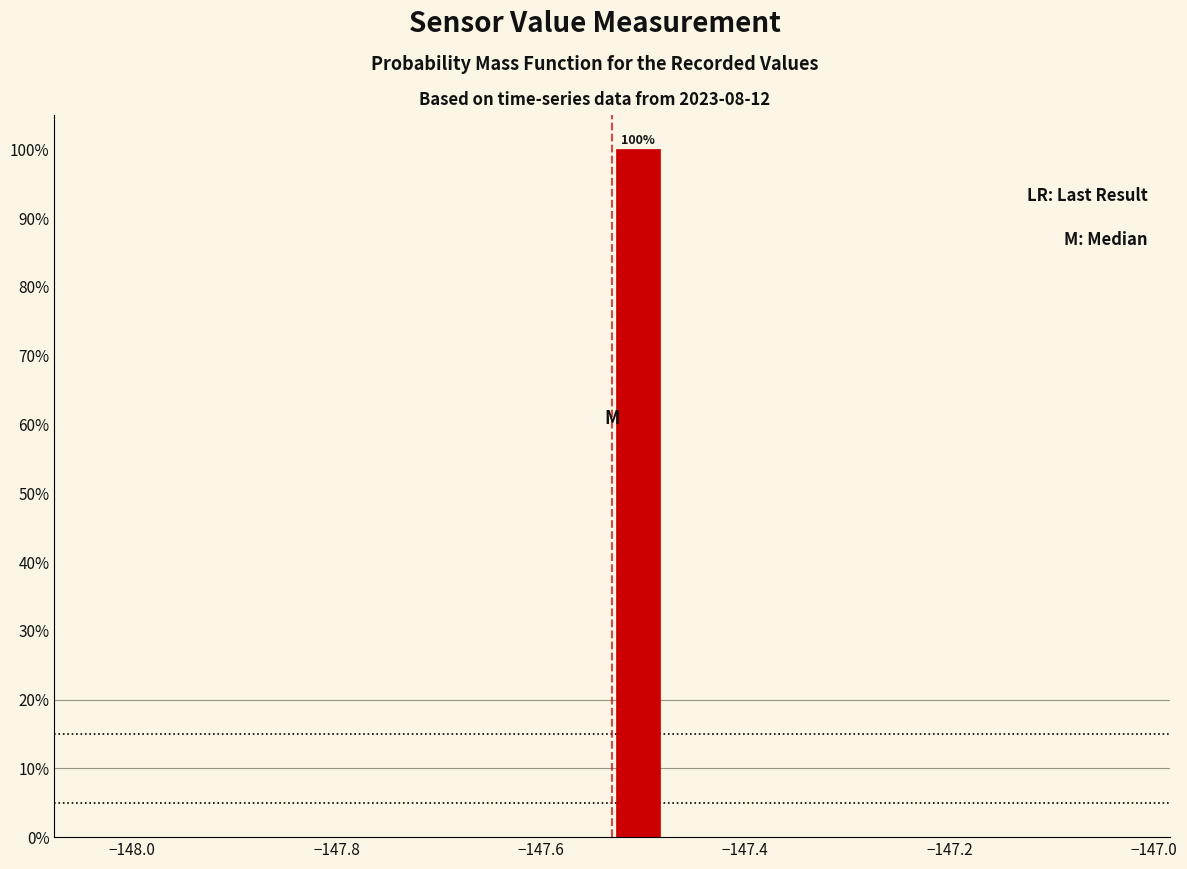

Read against the x-axis, roughly where is the centre of the tallest bar?

-147.50